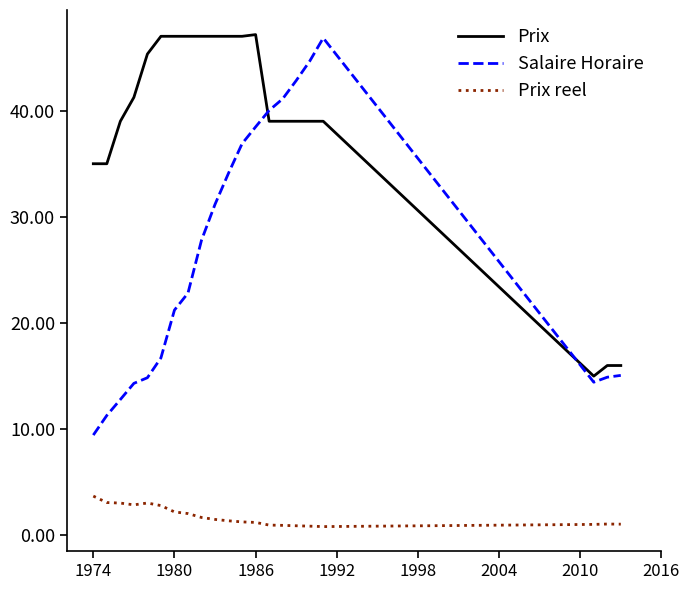

In Salaire Horaire, how many points are lower than both neighbors (excluding endpoints)?

1